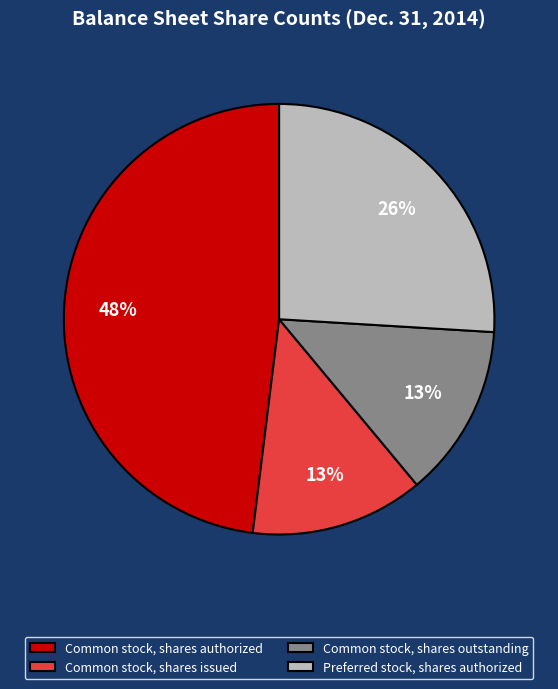

How many slices are in this pie chart?

4